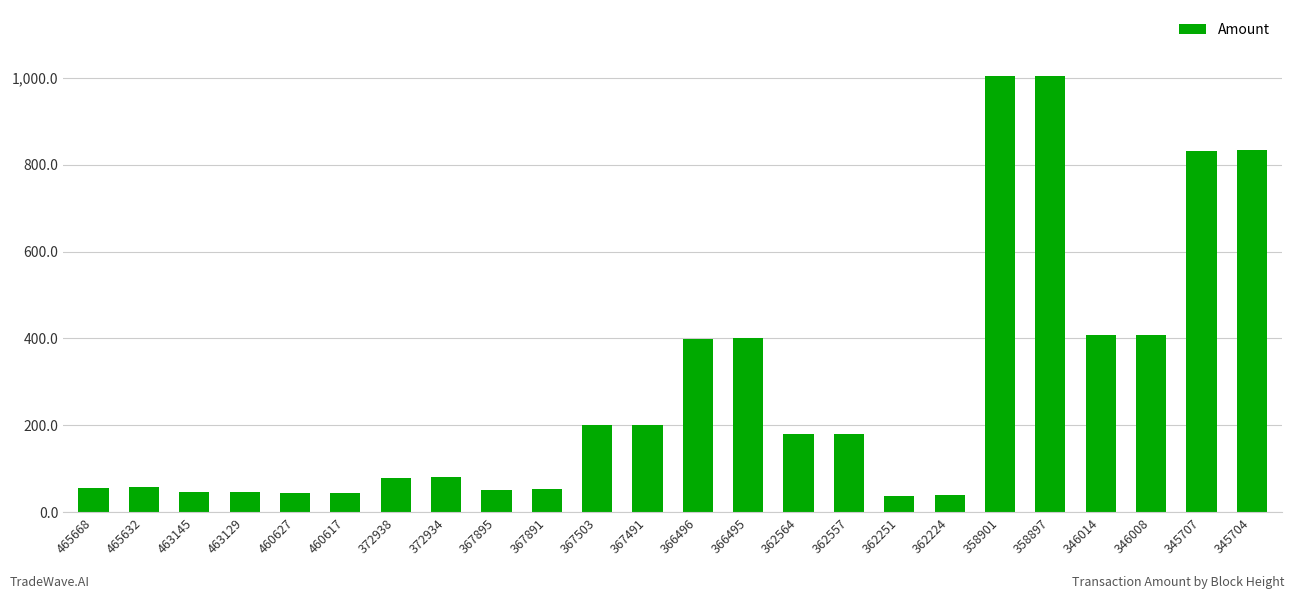

What is the maximum value shown in the chart?

1005.0